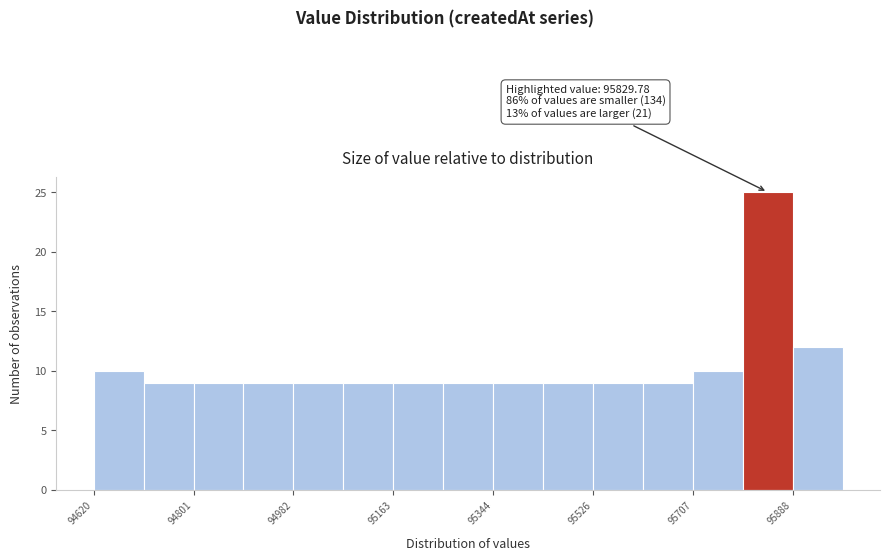

Over which range of the x-axis is the bar tallest?

95800 to 95880